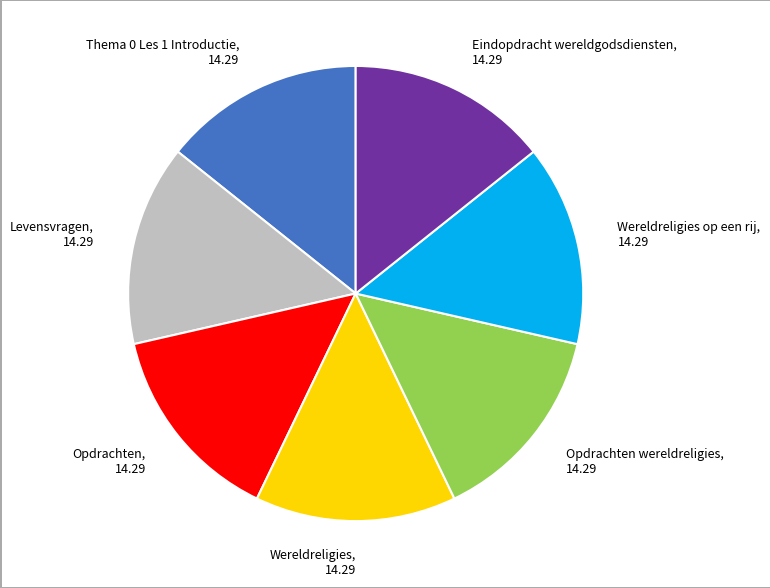

How many segments does this pie chart have?

7